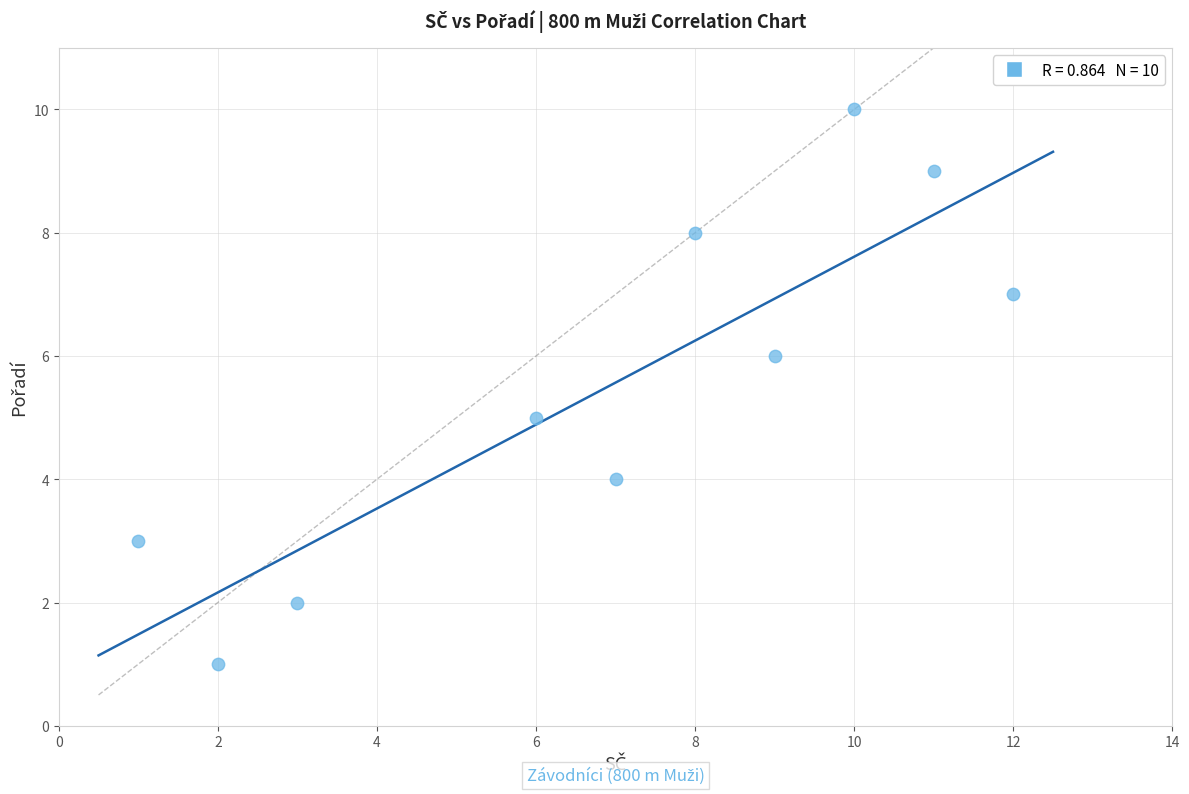

What is the average Y value?

6